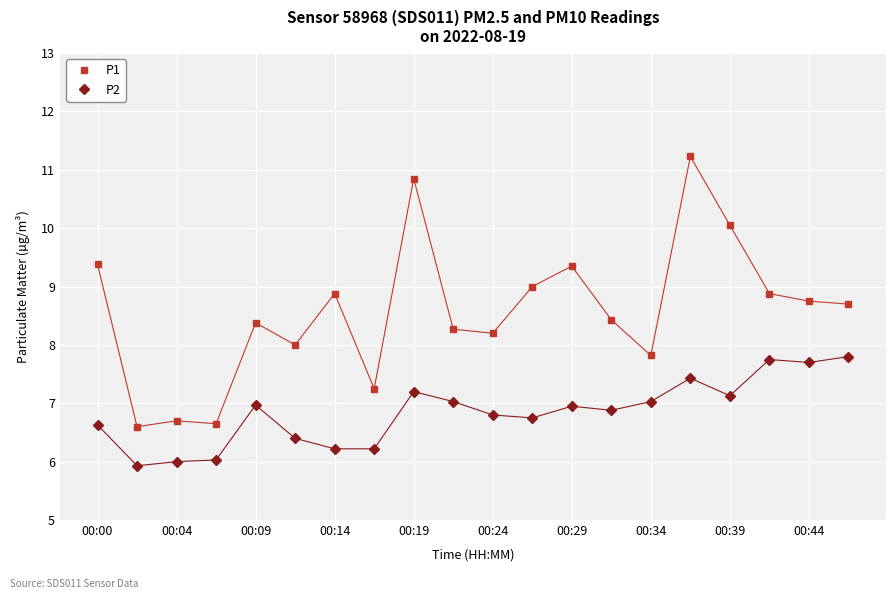

List the series in order of their overall mean, lowest first.

P2, P1